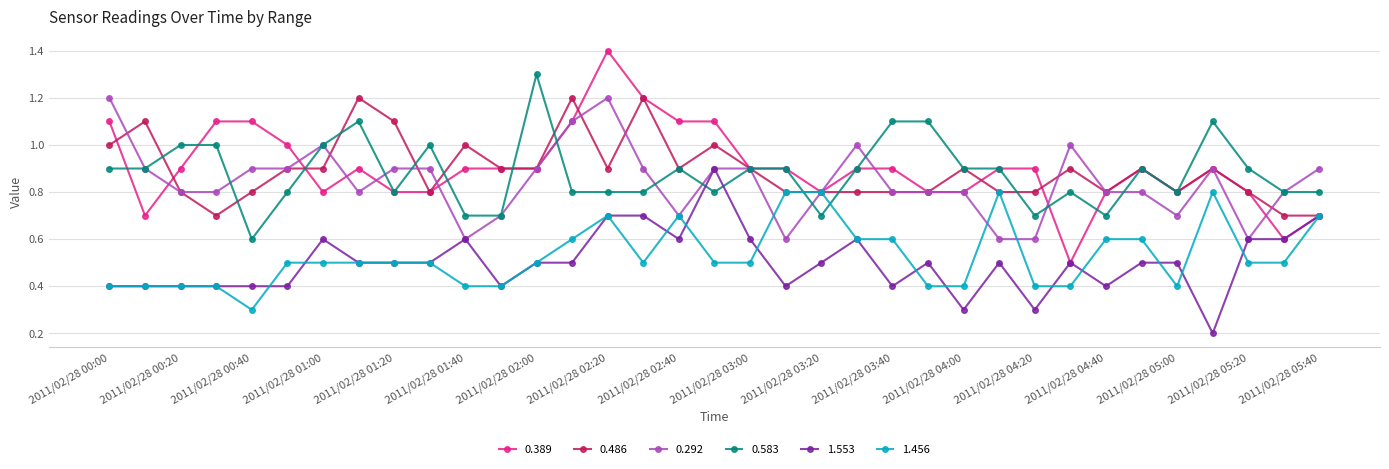

What is the value of the 0.292 point at the 26th from the left?

0.6